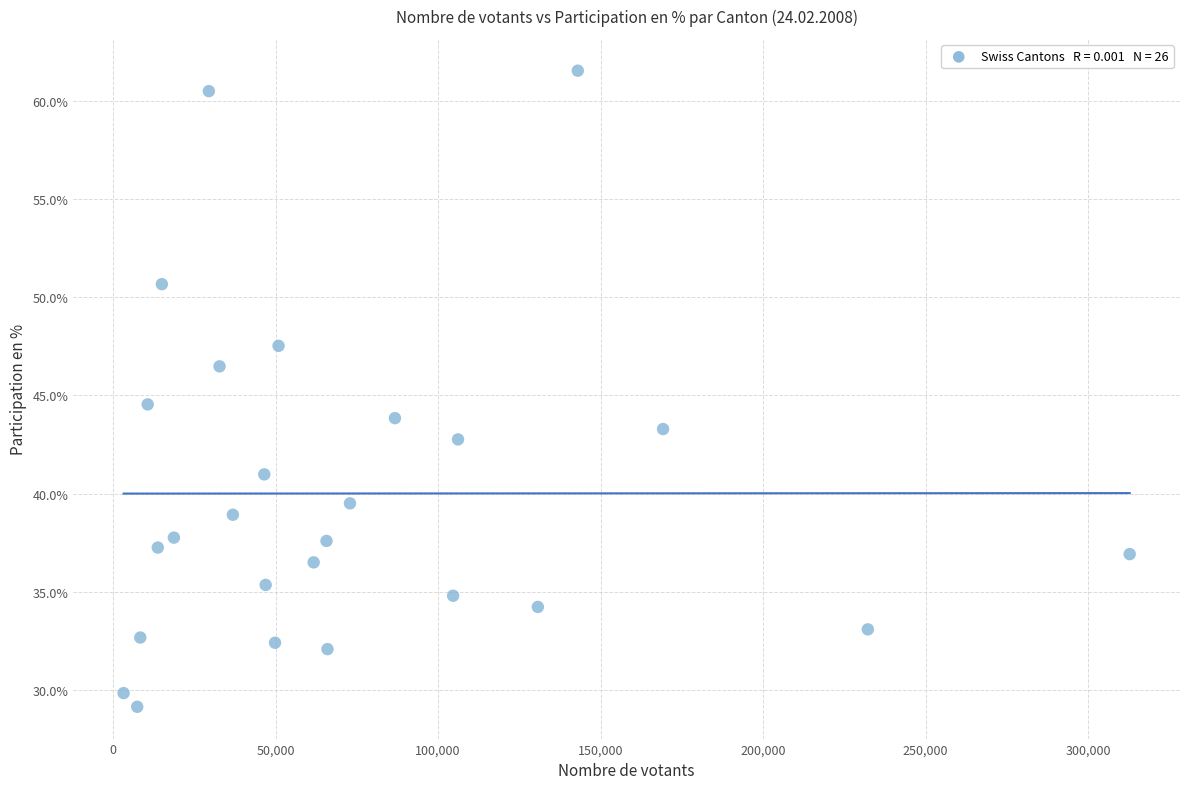

What is the range of Y values (max minus min)?

32.4